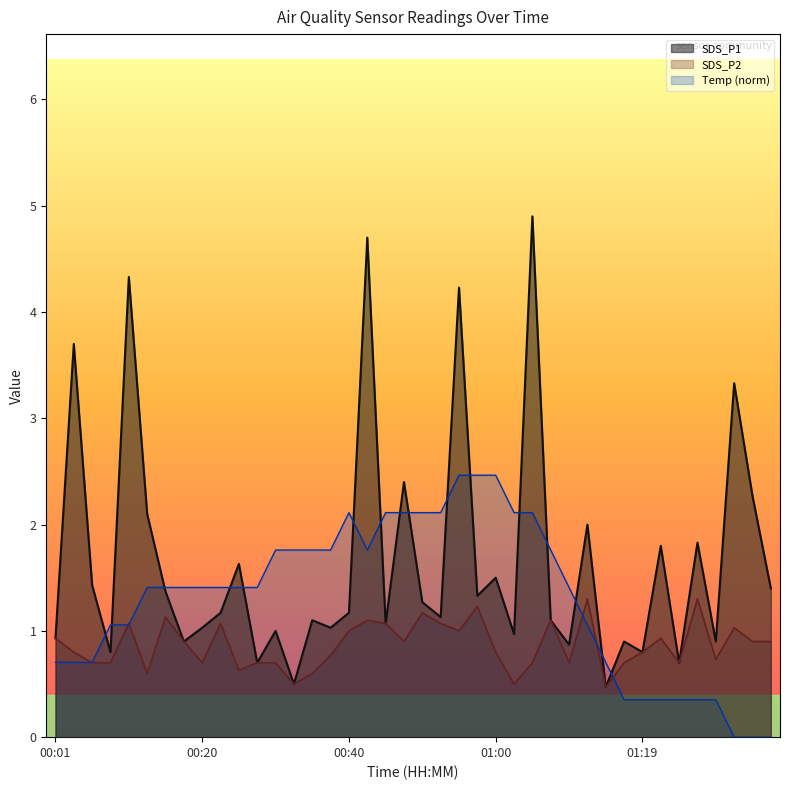

True or false: SDS_P1 has more than 2 points higher than both neighbors.

True